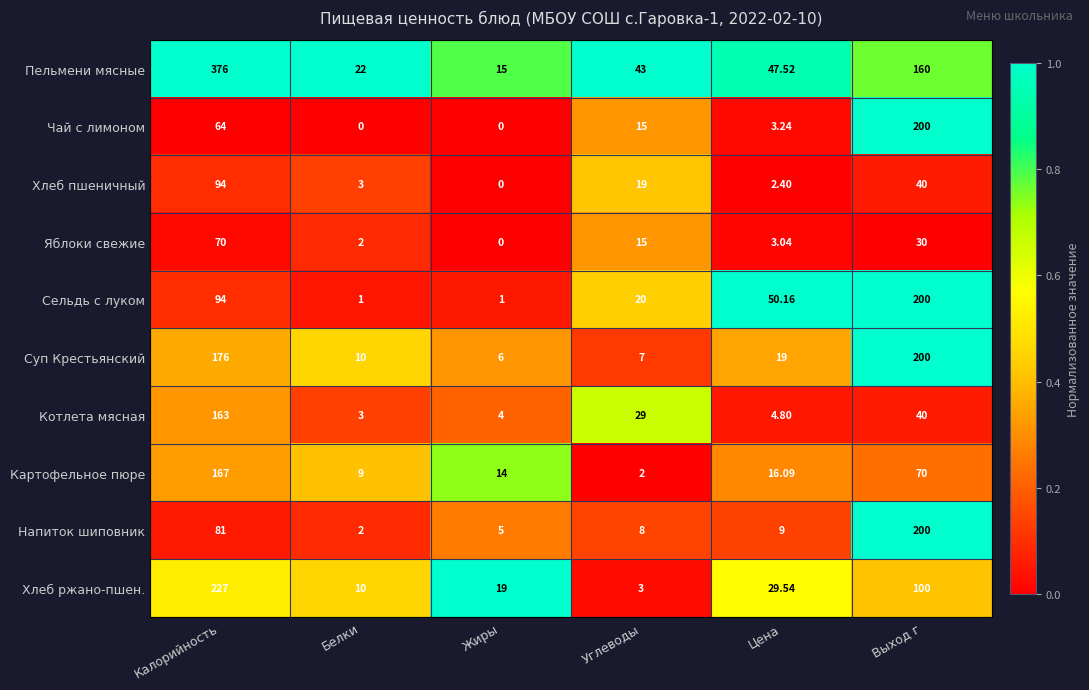

At which category does the chart reach its peak across all series?

Калорийность